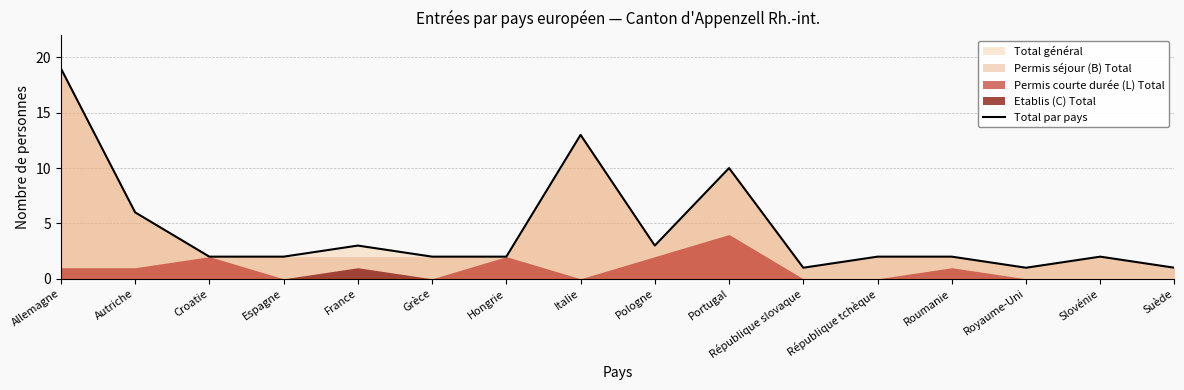

The chart shows a value of 1 at Royaume-Uni. True or false?

True